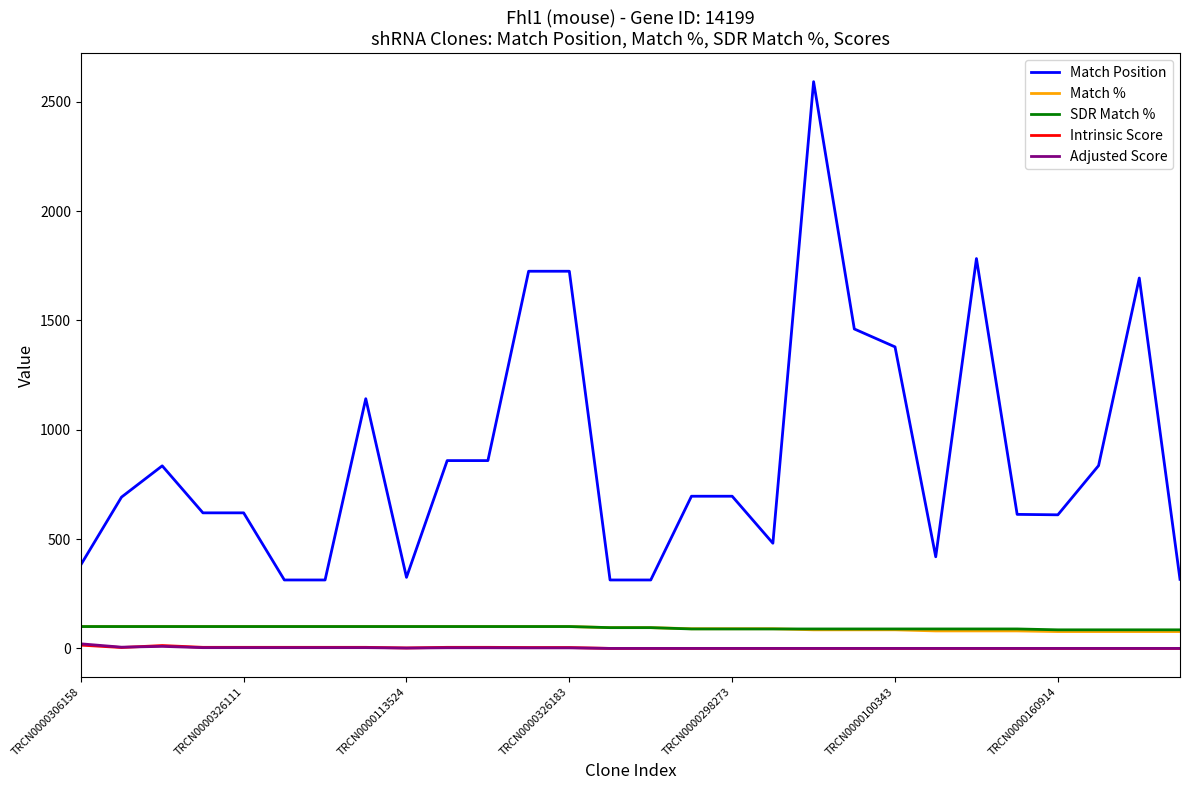

How many distinct data groups are displayed?

5